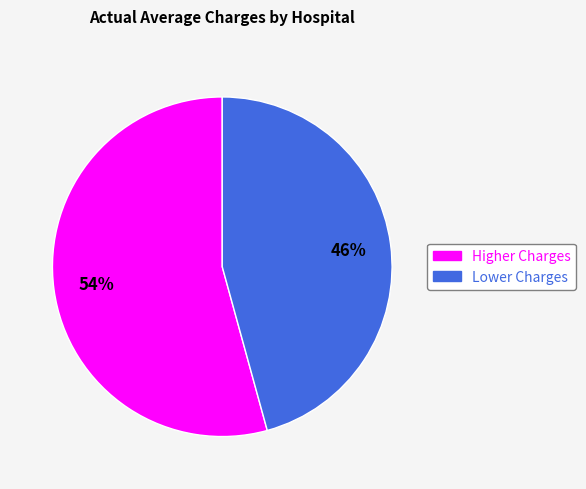

The Higher Charges slice represents 54% of the pie. True or false?

True